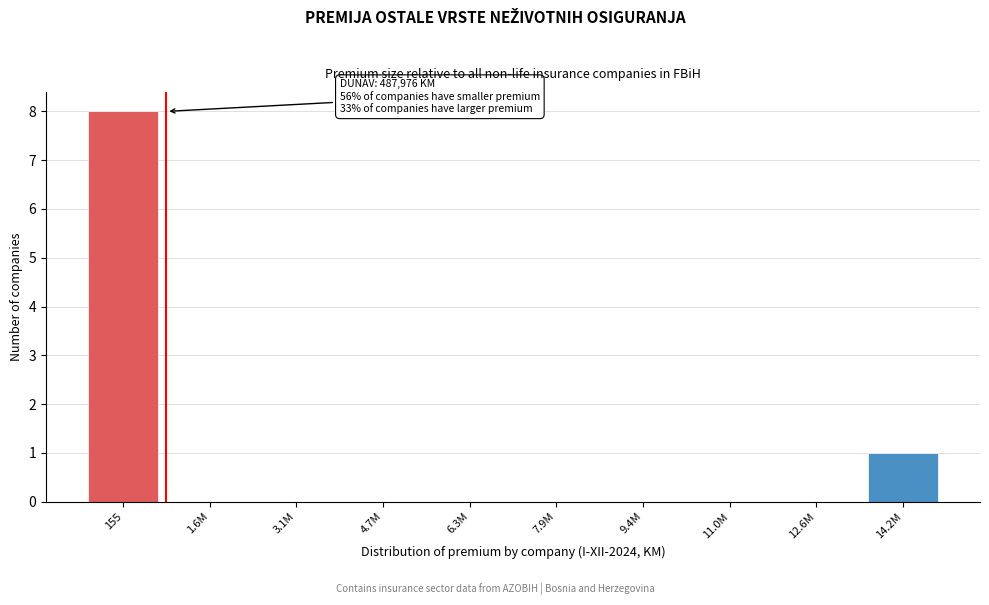

Reading left to right, transcribe all the data shown in this chart.

155=8	1.6M=0	3.1M=0	4.7M=0	6.3M=0	7.9M=0	9.4M=0	11.0M=0	12.6M=0	14.2M=1